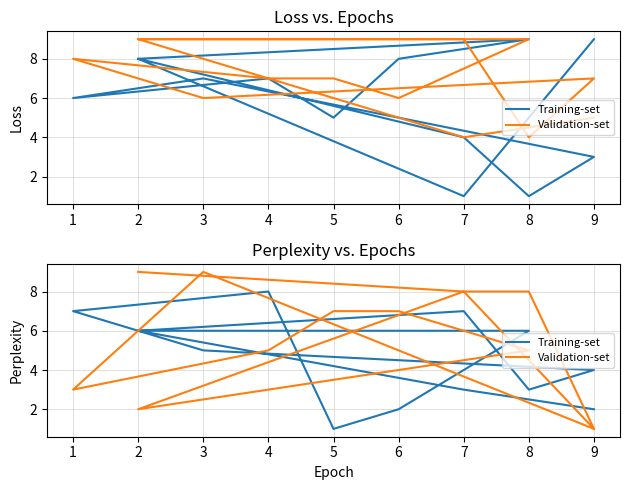

How many values in the Validation-set series are below 7?

6